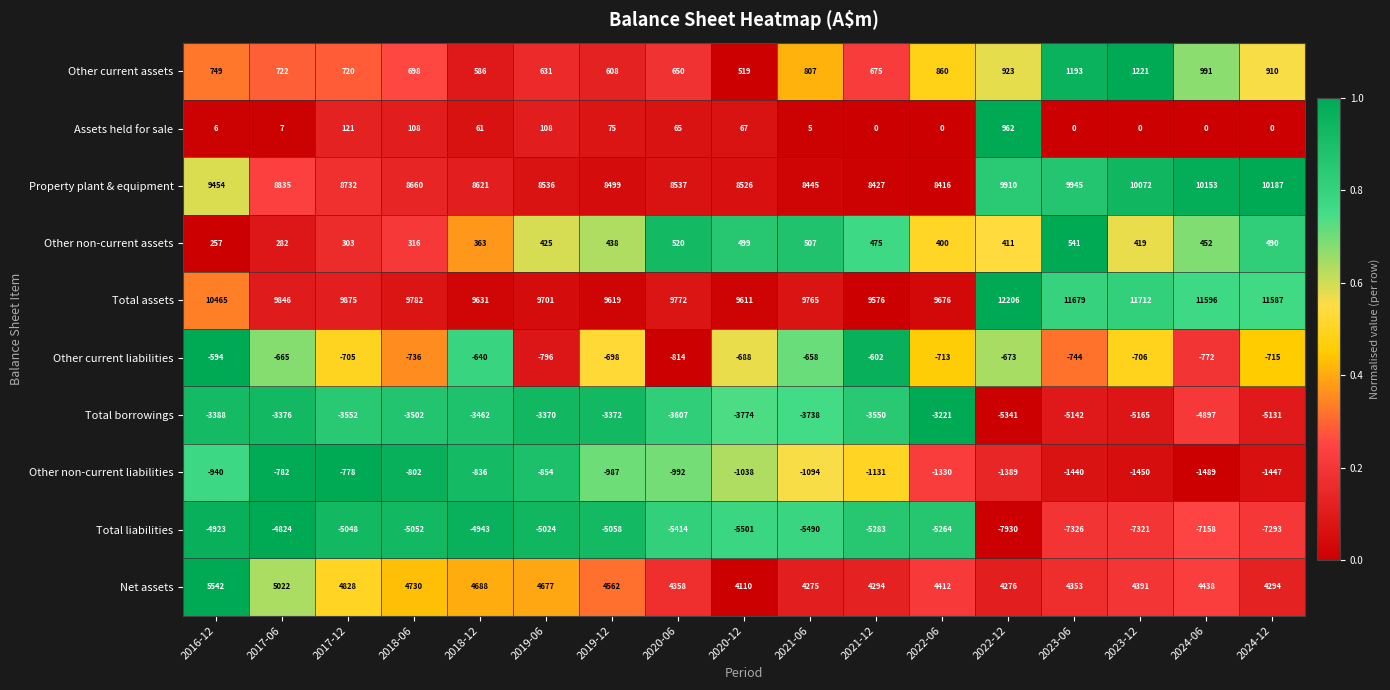

What is the approximate value of Total borrowings at 2020-12?

-3774